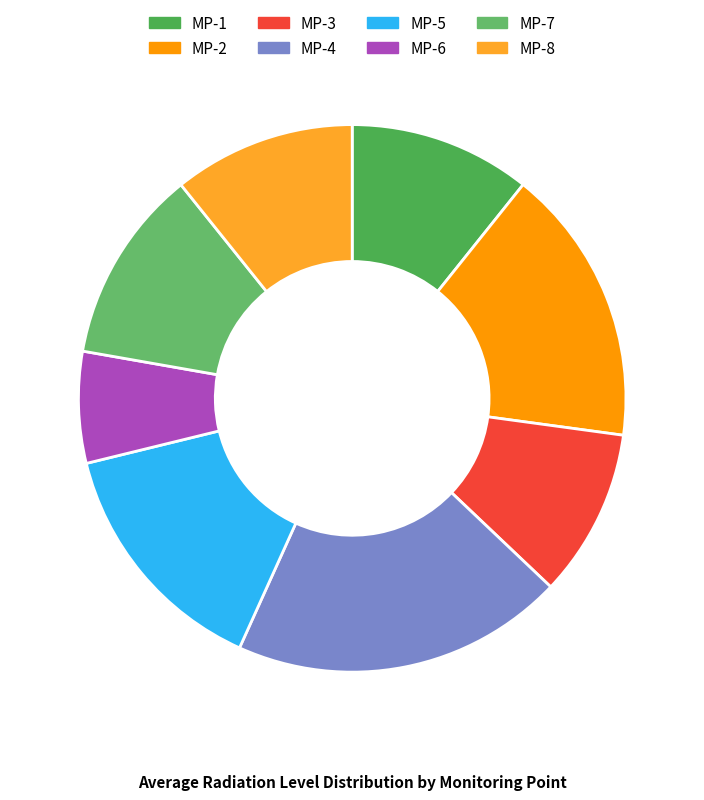

Is MP-1 the majority of the pie?

No